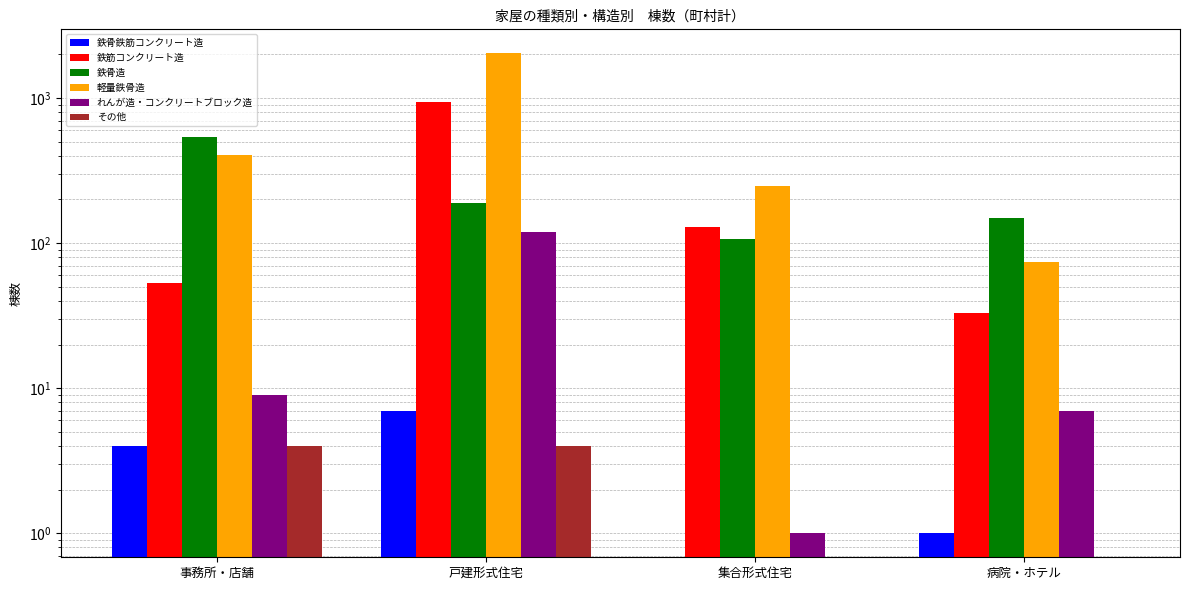

Which series has the largest total across all categories?

軽量鉄骨造